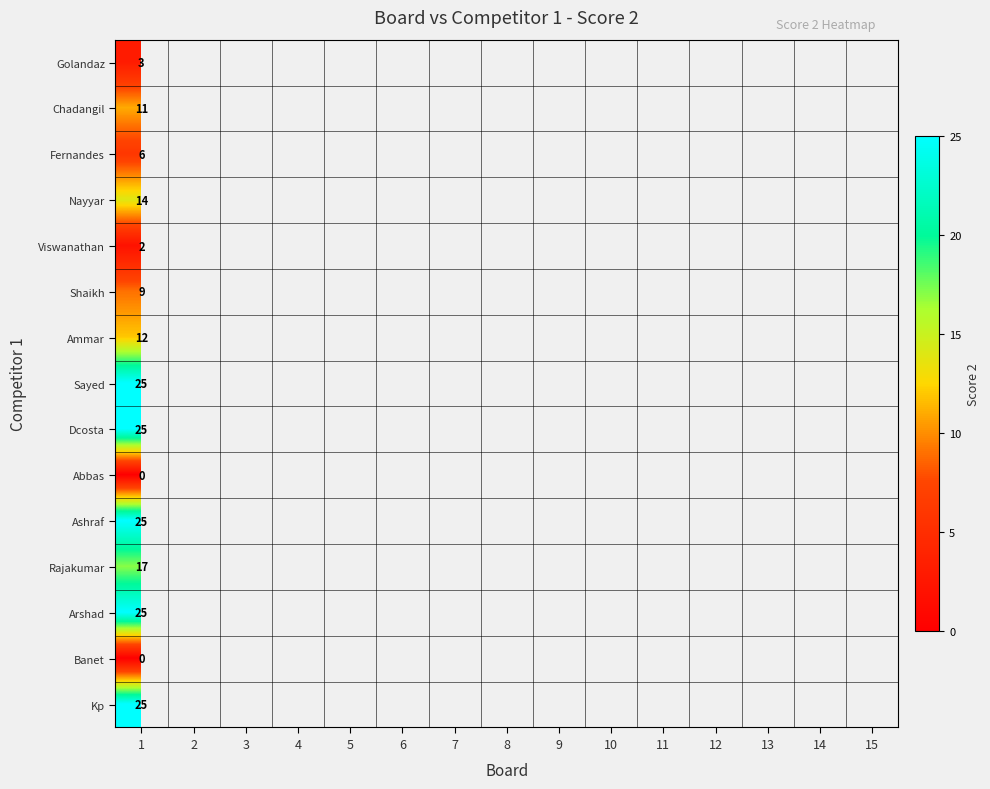

What is the difference between the highest and lowest values at 1?

25